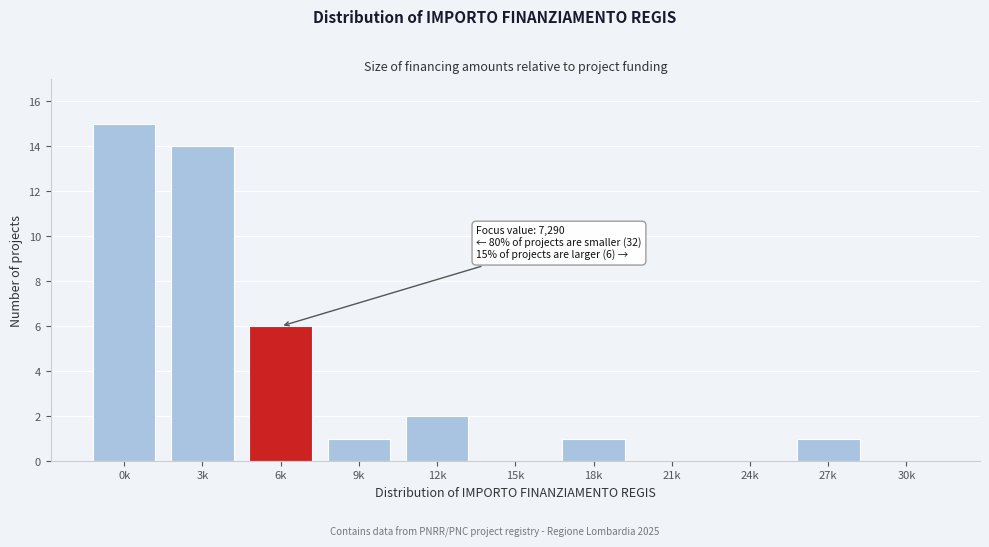

Reading right to left, what are all the values shown in this chart?

30k=0	27k=1	24k=0	21k=0	18k=1	15k=0	12k=2	9k=1	6k=6	3k=14	0k=15